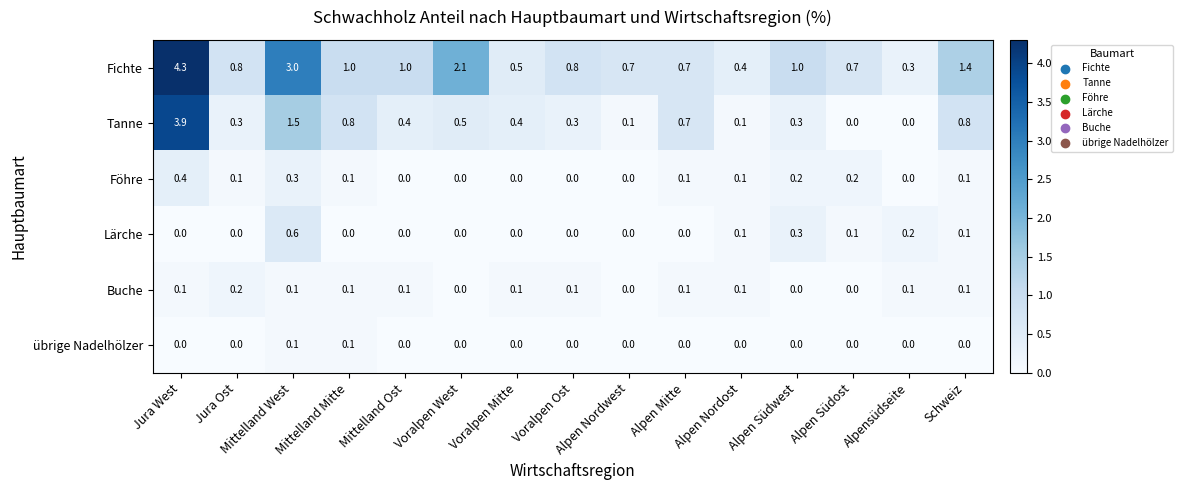

Which category has the highest value across all series?

Jura West